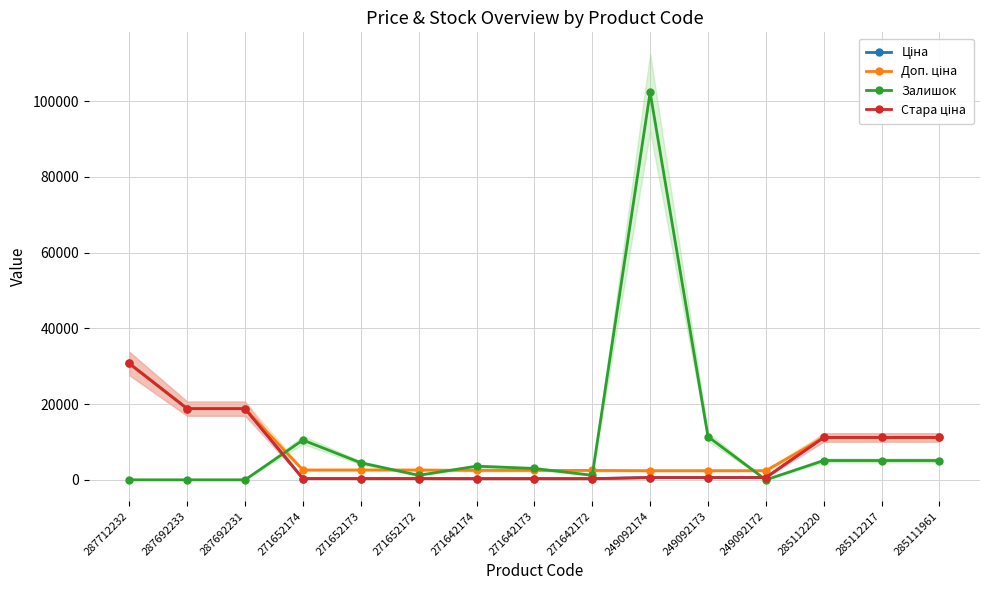

What is the total value across all series at 285111961?

38664.5